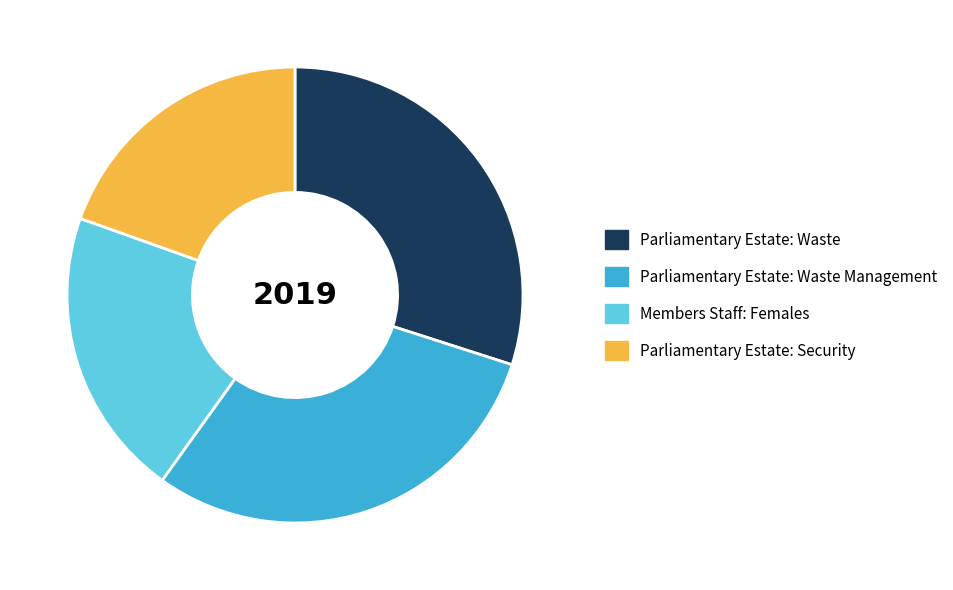

Is the sum of Parliamentary Estate: Waste Management and Members Staff: Females greater than half?

Yes